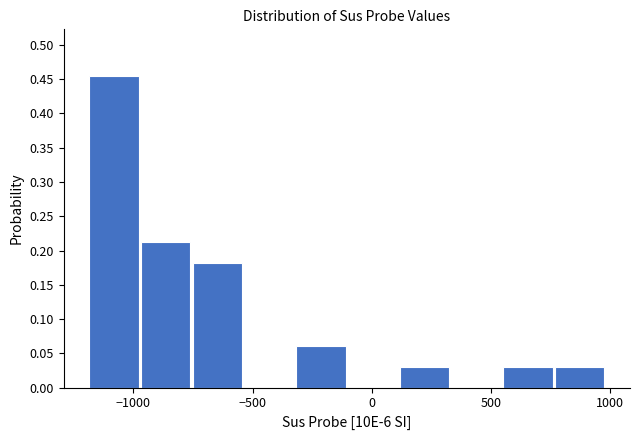

Reading left to right, transcribe this chart: for each bar, give the range it covers on the x-axis and its height. Neither the bar edges nor the heights are printed on the chart, so give them approximately, as read against the axes.

-1200 to -950: 0.455
-950 to -750: 0.210
-750 to -550: 0.180
-550 to -300: 0
-300 to -100: 0.060
-100 to 100: 0
100 to 350: 0.030
350 to 550: 0
550 to 750: 0.030
750 to 1000: 0.030